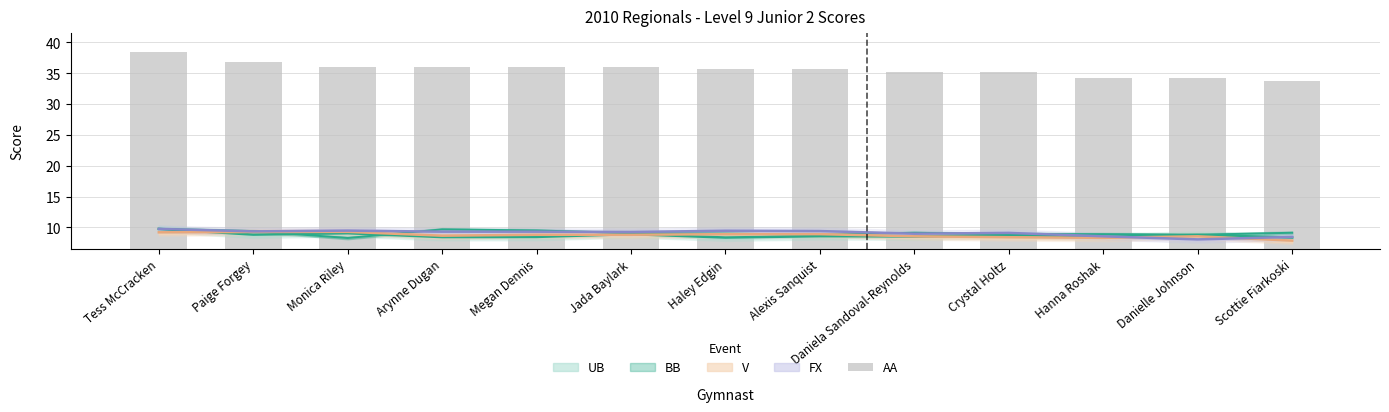

Reading left to right, what are all the values shown in this chart?

Tess McCracken=38.5	Paige Forgey=36.8	Monica Riley=36.1	Arynne Dugan=36.0	Megan Dennis=36.0	Jada Baylark=36.0	Haley Edgin=35.7	Alexis Sanquist=35.7	Daniela Sandoval-Reynolds=35.2	Crystal Holtz=35.1	Hanna Roshak=34.2	Danielle Johnson=34.2	Scottie Fiarkoski=33.8